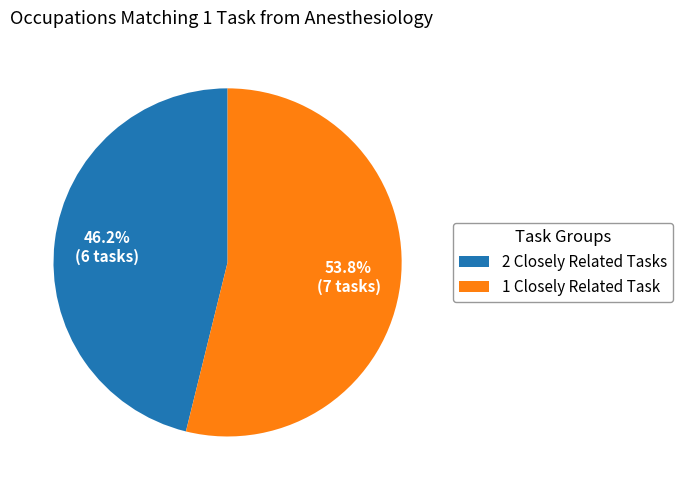

Which category accounts for the majority?

1 Closely Related Task